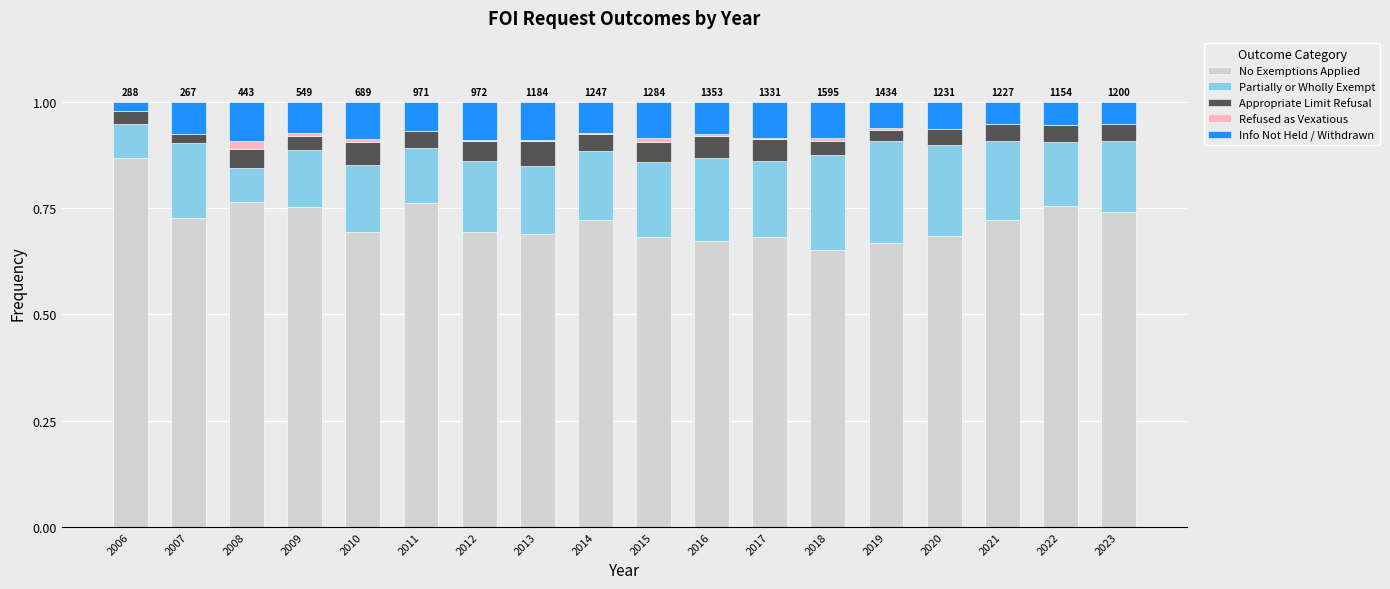

Which category has the highest value in the No Exemptions Applied series?

2006